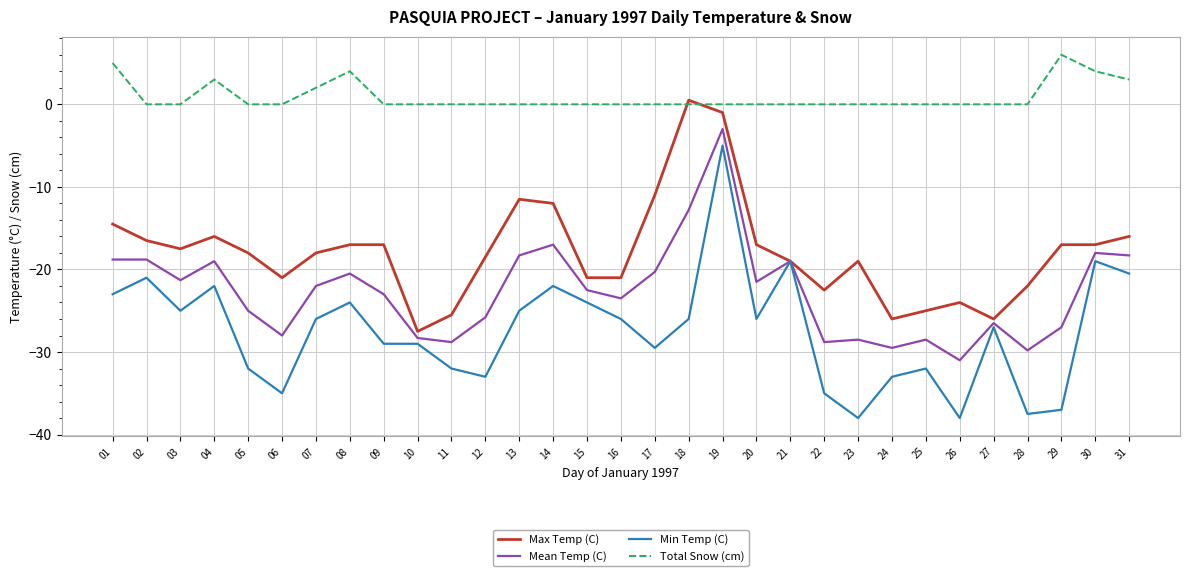

Rank the series by their average value, from highest to lowest.

Total Snow (cm), Max Temp (C), Mean Temp (C), Min Temp (C)